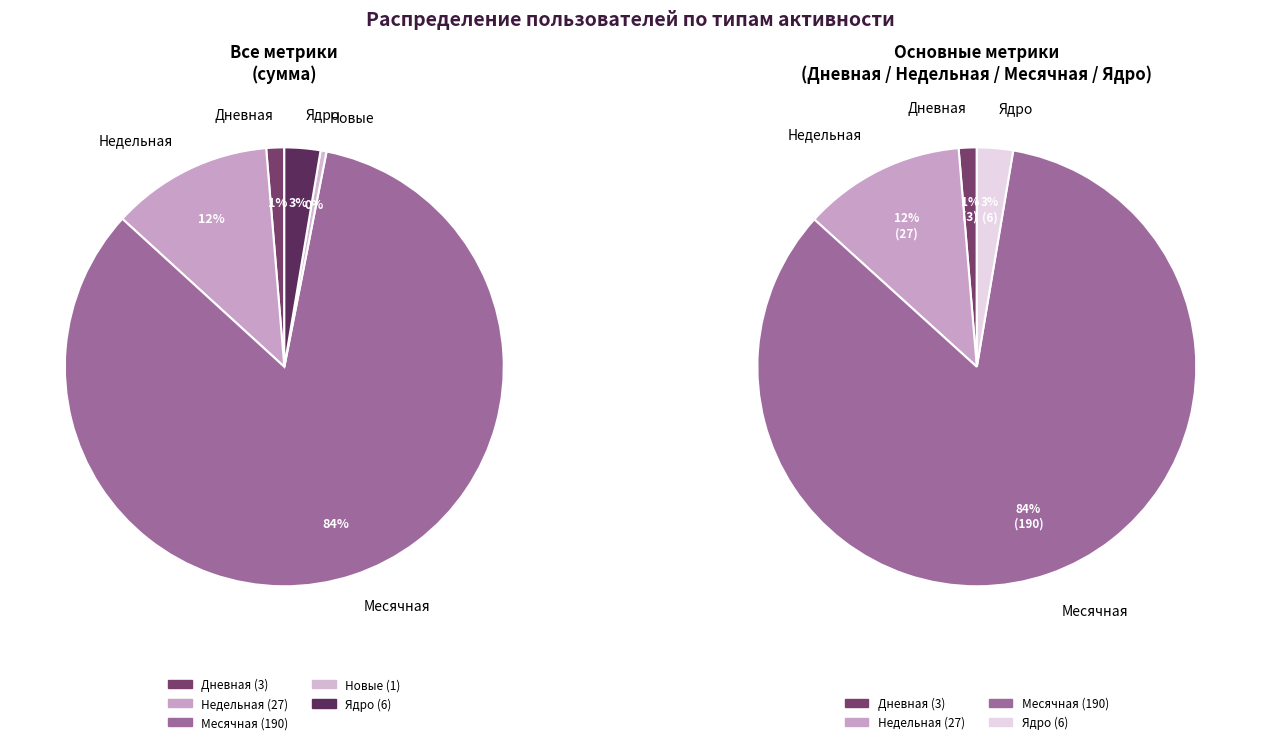

Between 25 and 16, which is larger?

25